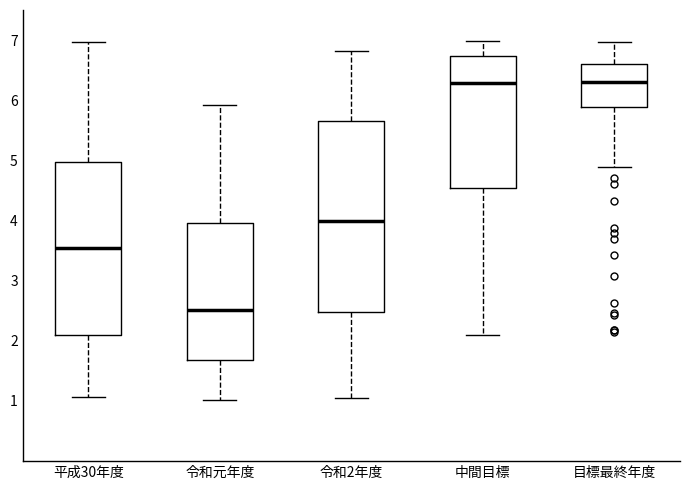

Reading left to right, read every box against the y-axis: the position of its median line, the range the box covers, and the ends of its whiskers. The values are not printed on the chart, so give them approximately, as read against the axis.

平成30年度: median 3.5, box 2.1 to 5.0, whiskers 1.1 to 7.0
令和元年度: median 2.5, box 1.7 to 4.0, whiskers 1.0 to 5.9
令和2年度: median 4.0, box 2.5 to 5.6, whiskers 1.0 to 6.8
中間目標: median 6.3, box 4.5 to 6.7, whiskers 2.1 to 7.0
目標最終年度: median 6.3, box 5.9 to 6.6, whiskers 4.9 to 7.0